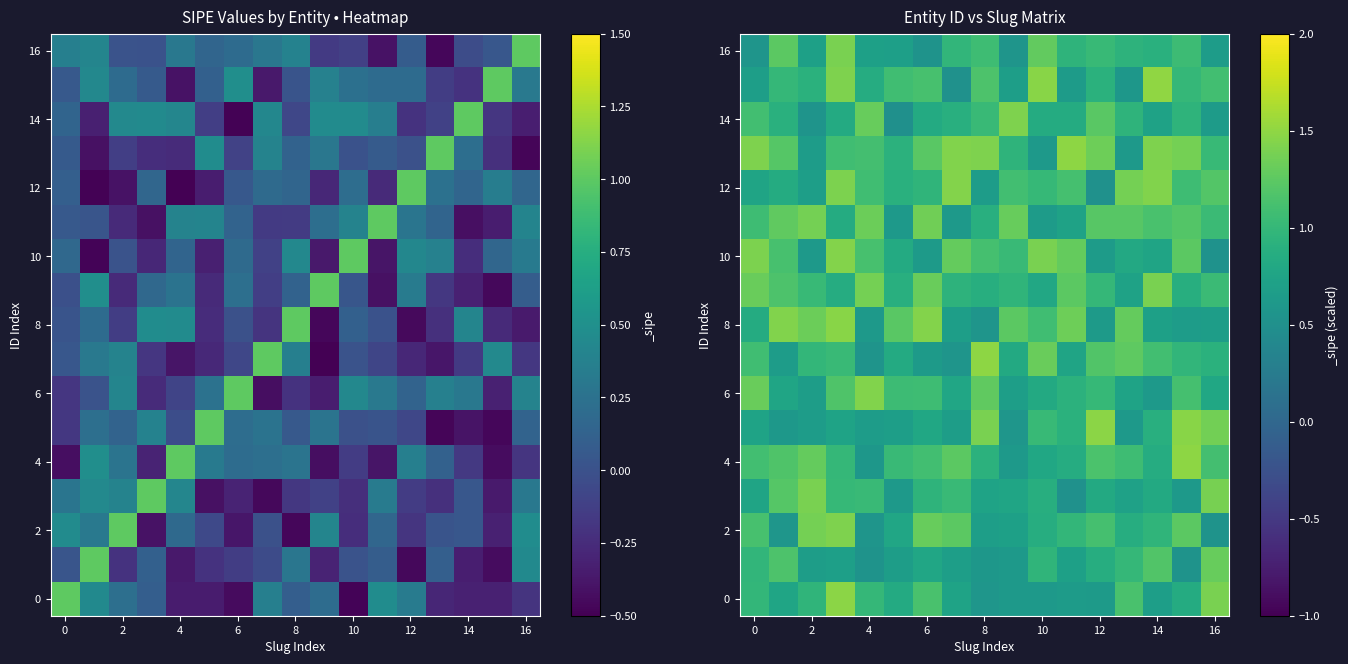

What is the total value across all series at 13?

15.9